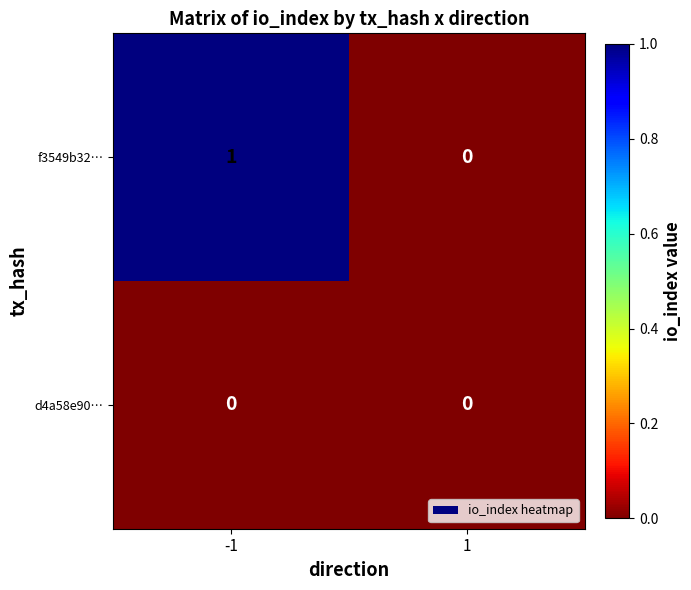

Which series has the largest total across all categories?

f3549b32…